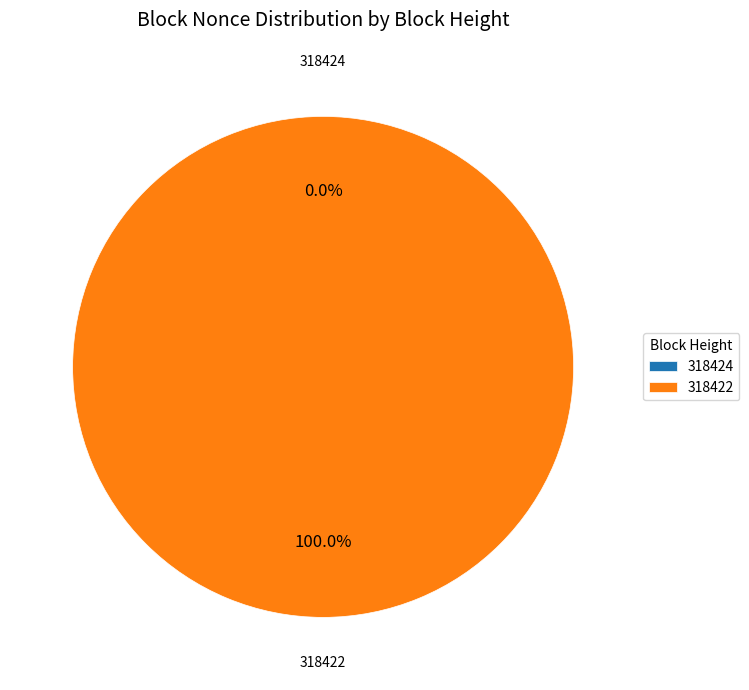

What is the smallest slice in the pie chart?

318424